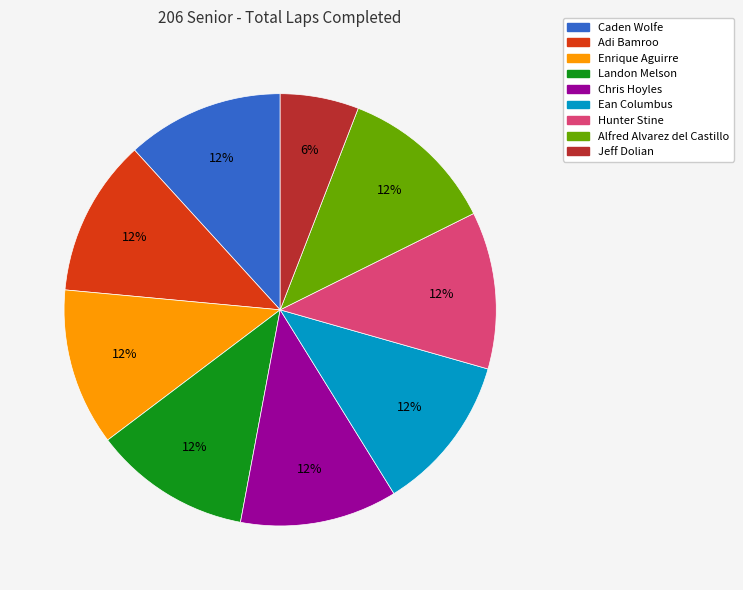

True or false: Hunter Stine accounts for 12% of the total.

True